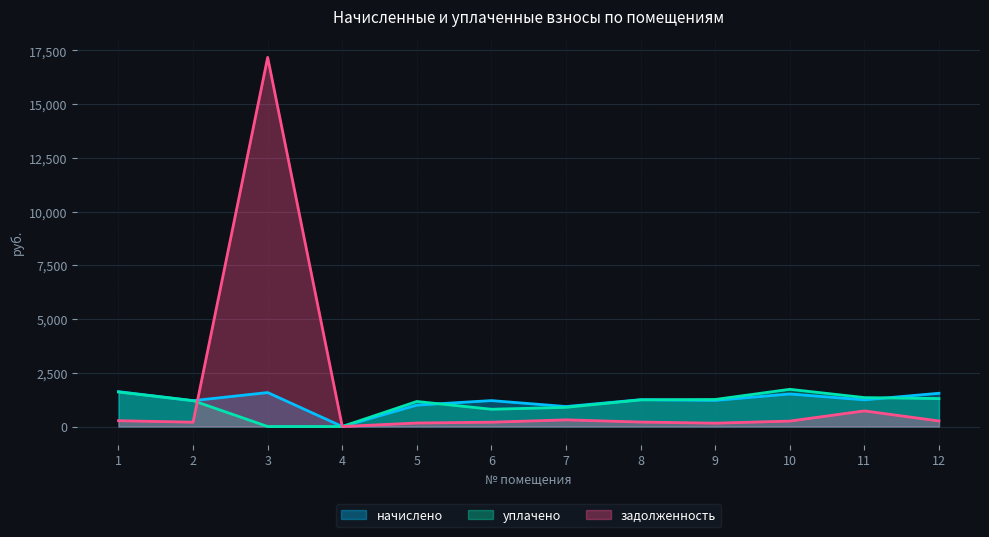

Where is the first local minimum for уплачено?

6